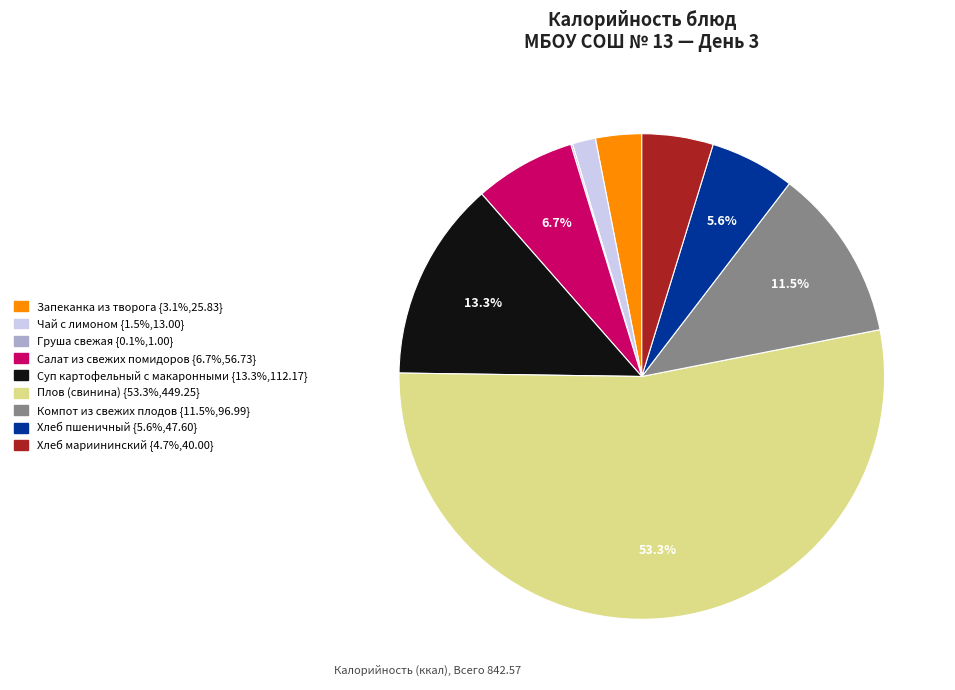

To the nearest percent, what percentage of the pie is Хлеб мариининский?

5%